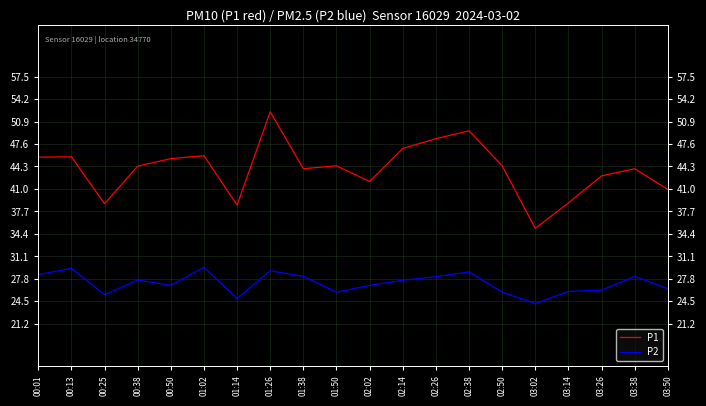

At 02:38, list the series in order from largest to smallest.

P1, P2